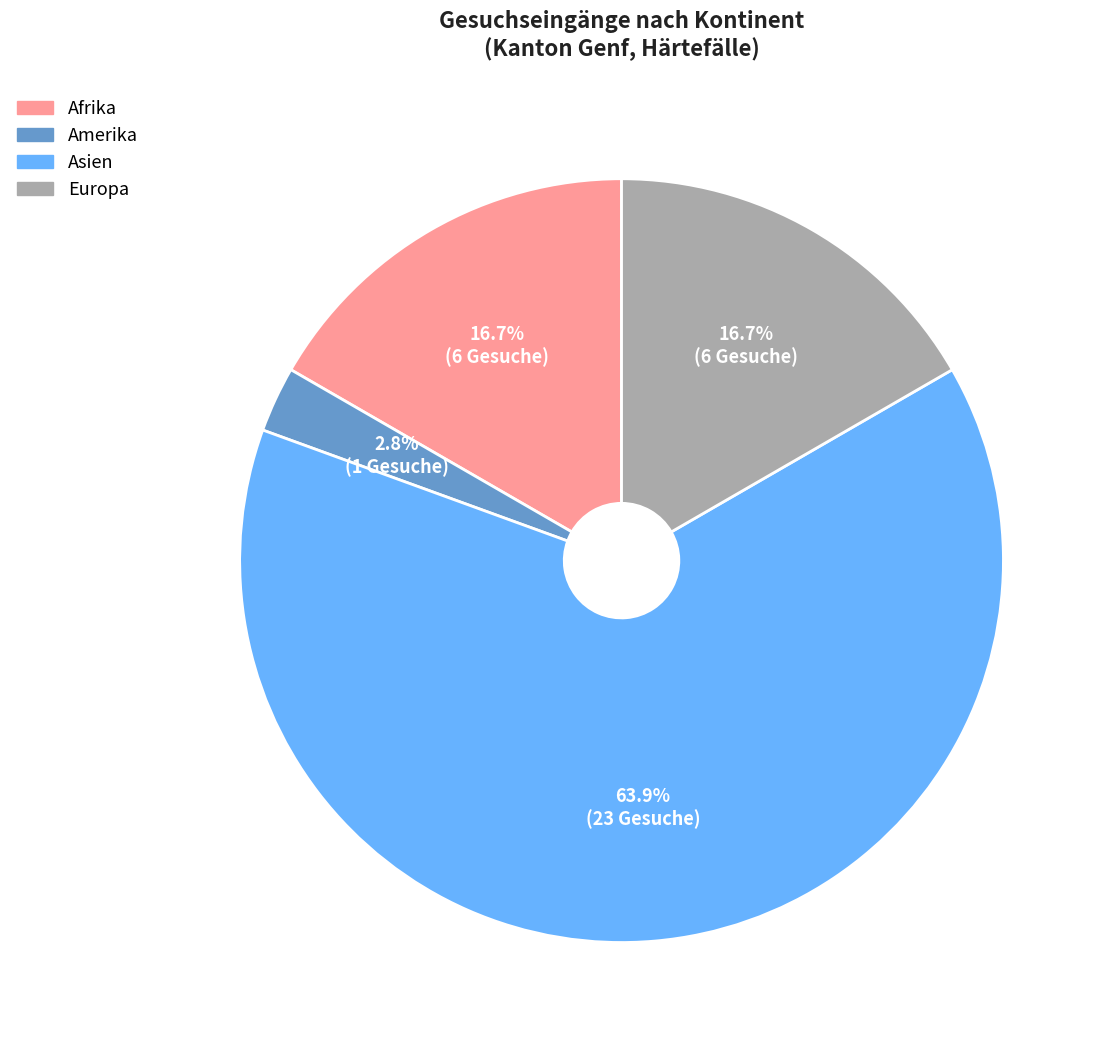

To the nearest percent, what is the combined percentage of Europa and Afrika?

33%